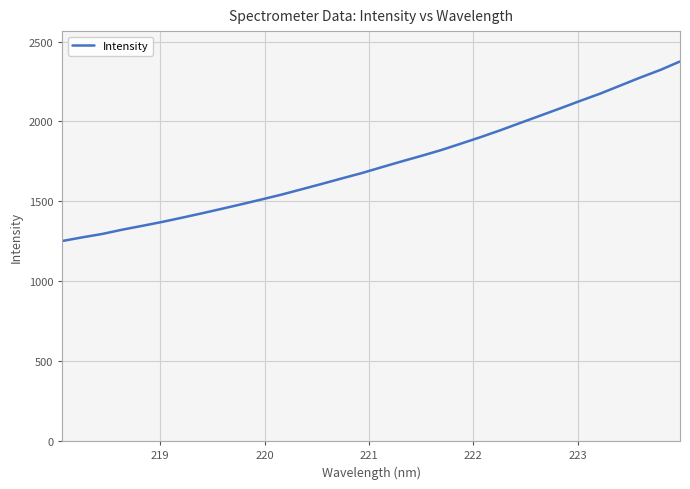

How many lines are shown in the chart?

1